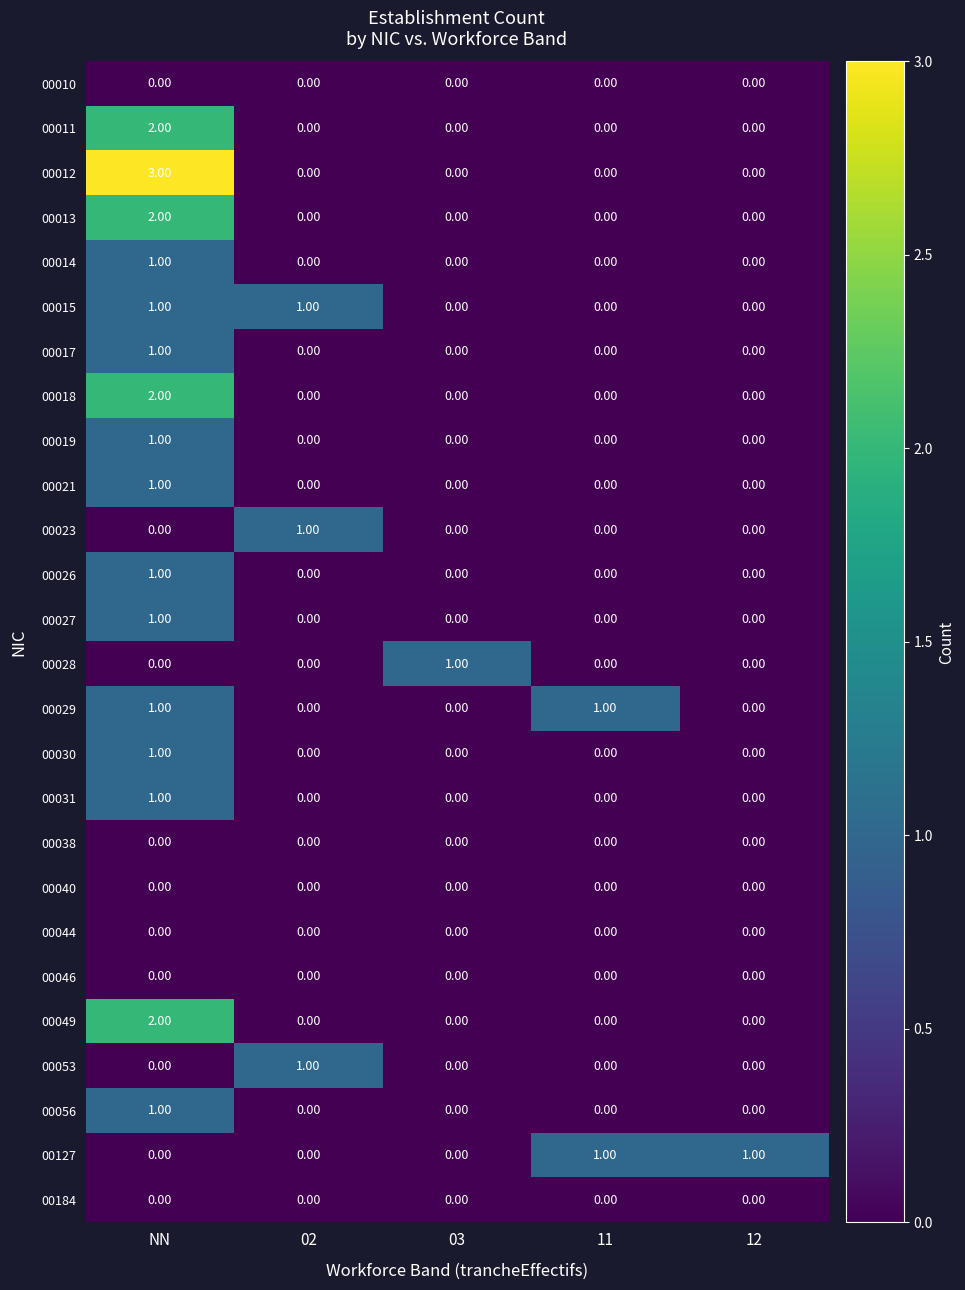

Is the value of 00053 at 02 greater than the value of 00031 at 12?

Yes